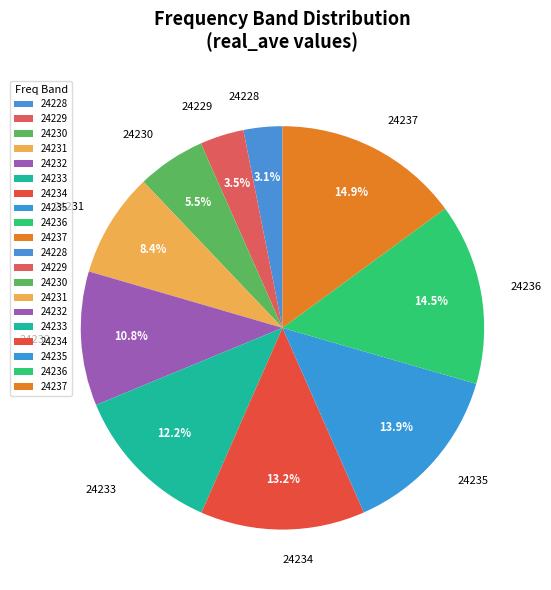

What percentage is NOT represented by 24234?

86.8%